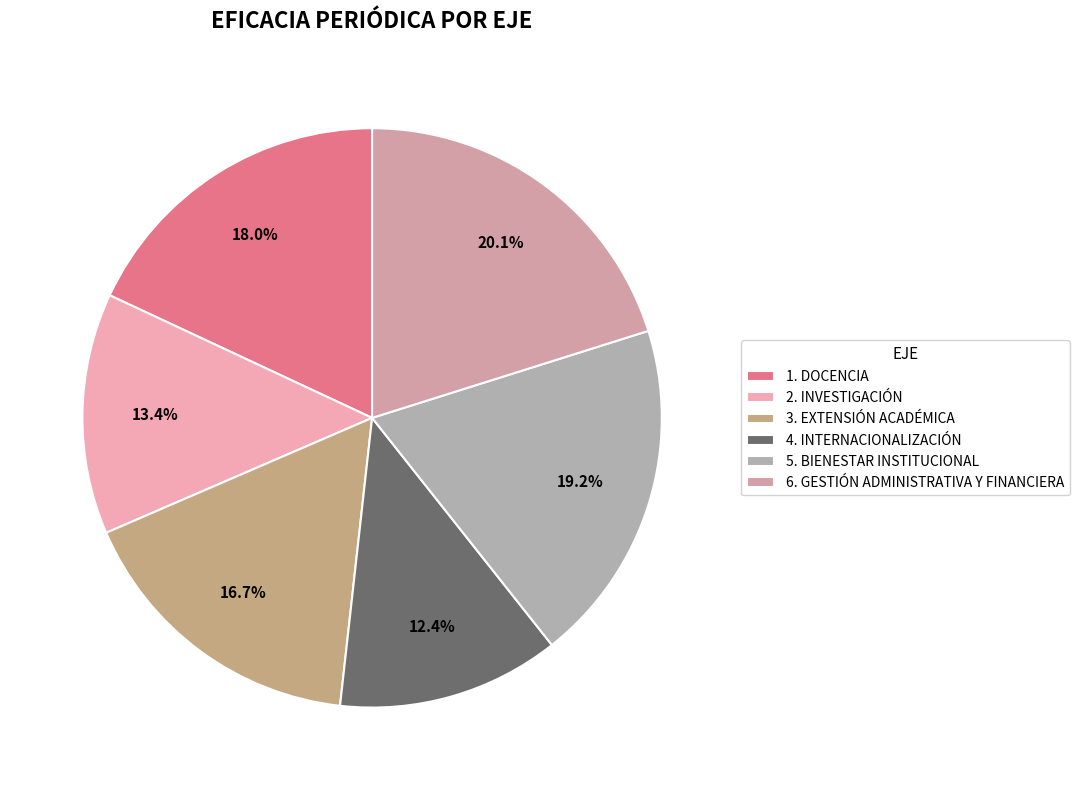

What portion of the pie excludes 4. INTERNACIONALIZACIÓN?

87.6%